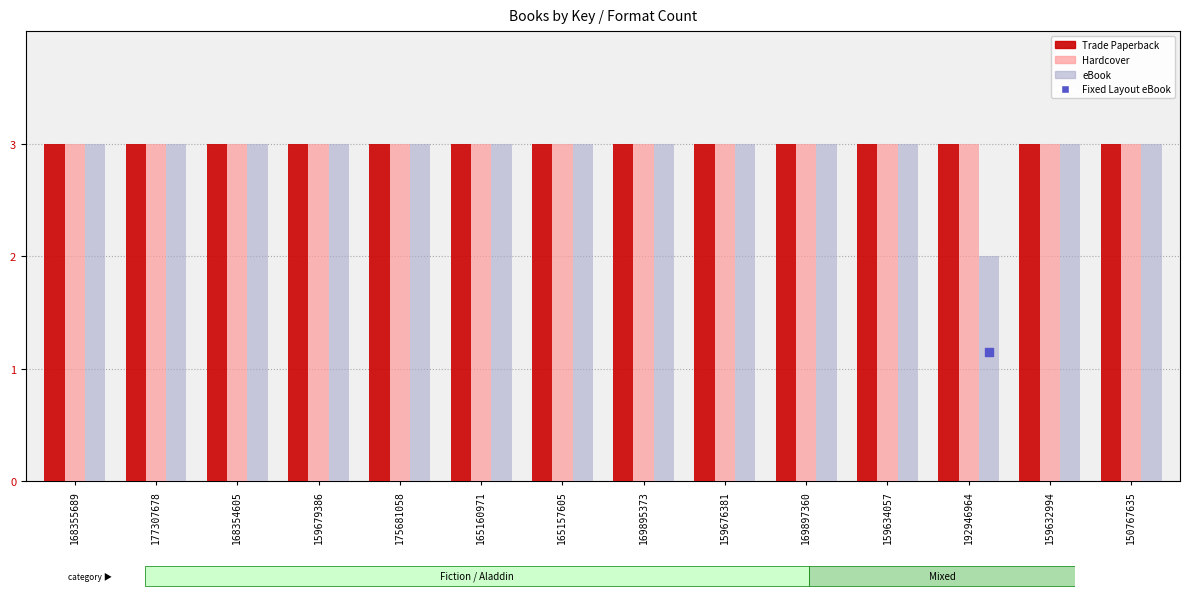

Which series has the largest Y range (max minus min)?

eBook